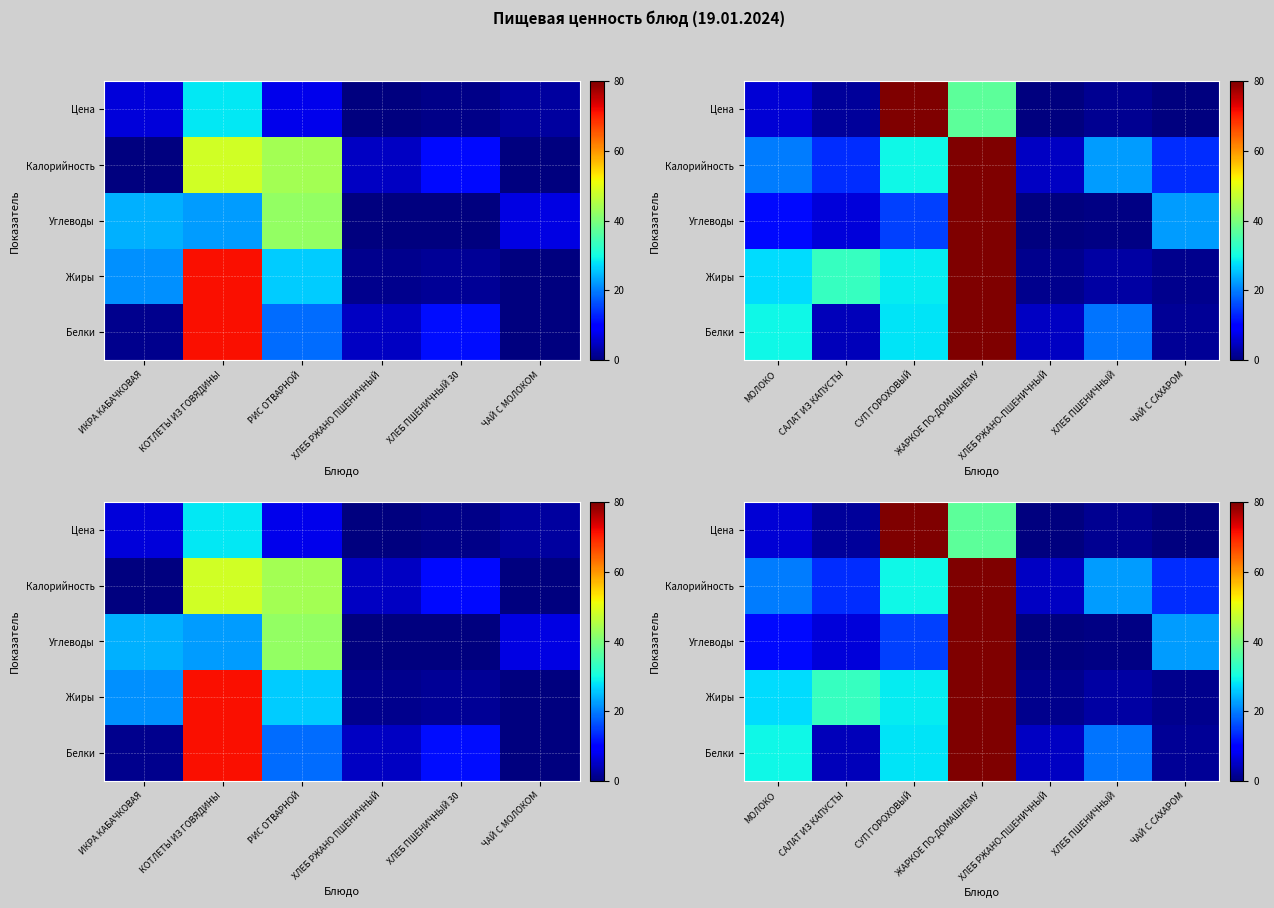

How many values in Углеводы are above zero?

6